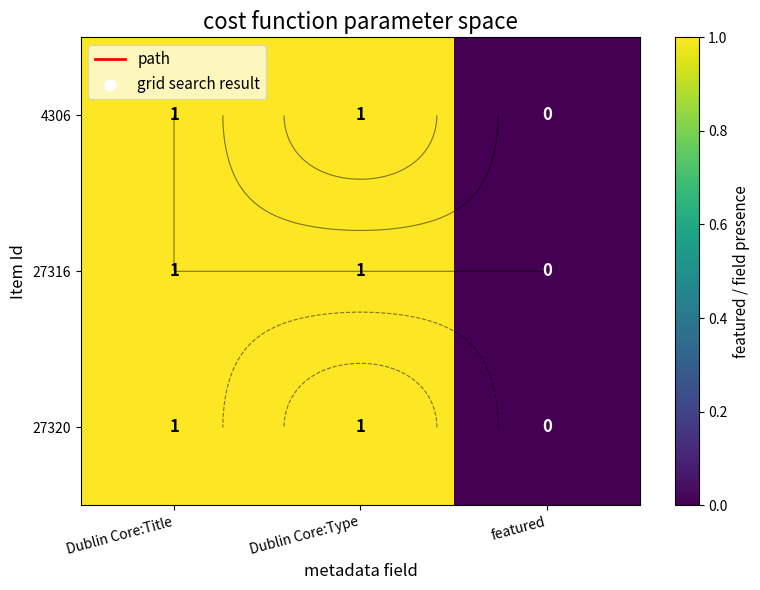

How many values in the 27316 series are below 1?

1